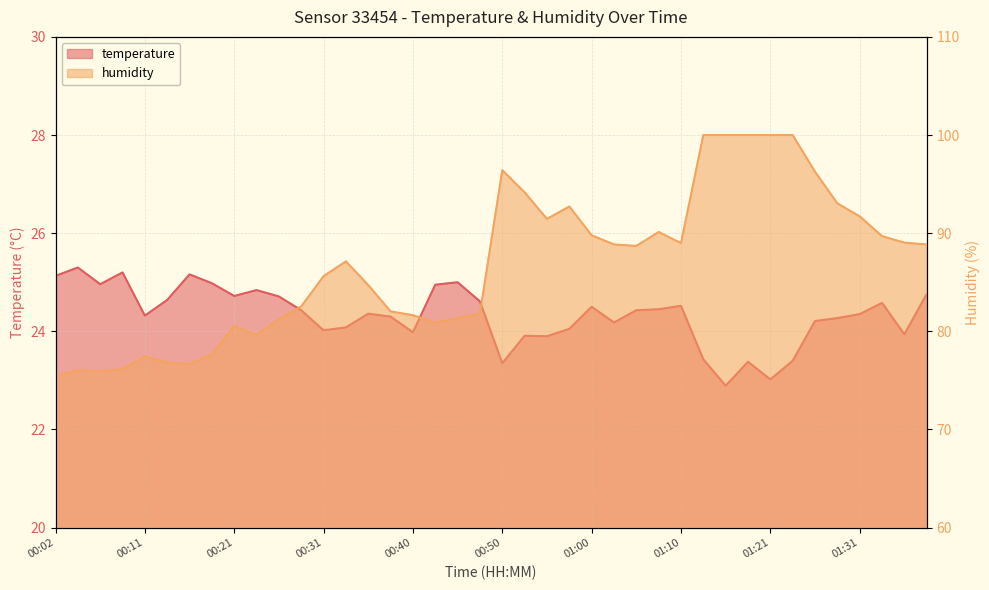

How many interior local valleys does the temperature series have?

11